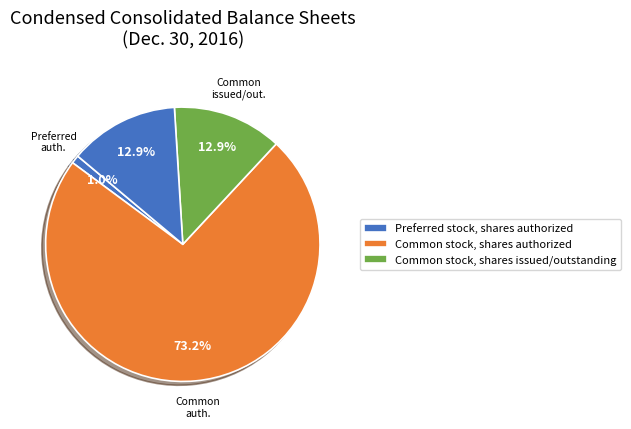

How many slices are in this pie chart?

4